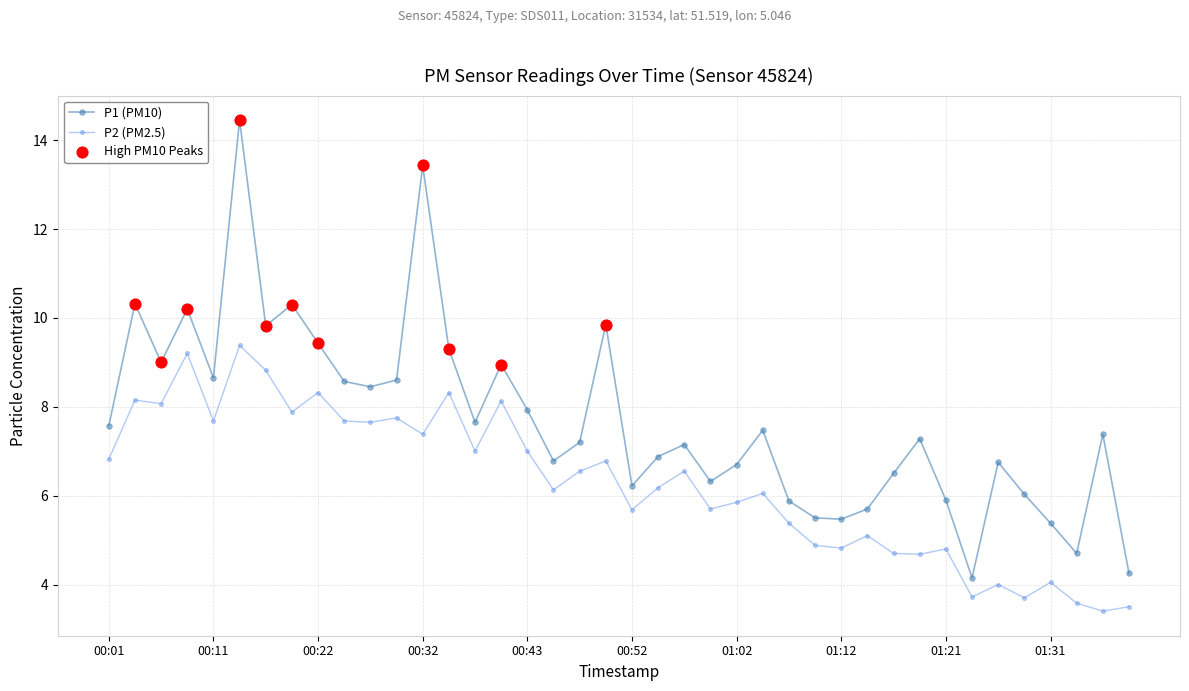

Which series has the largest total across all categories?

P1 (PM10)